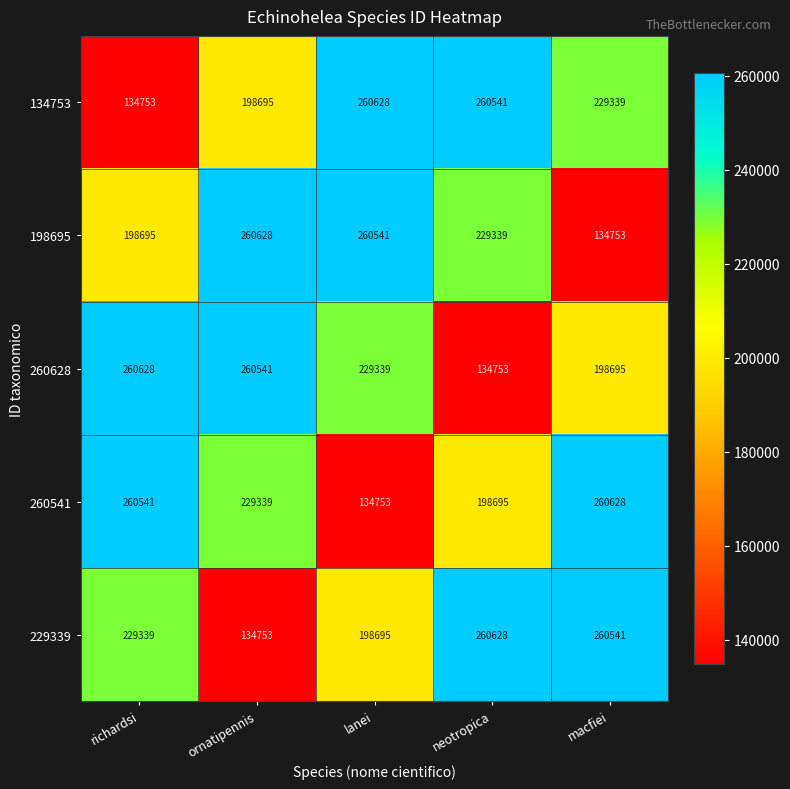

Rank the series at ornatipennis from lowest to highest value.

229339, 134753, 260541, 260628, 198695